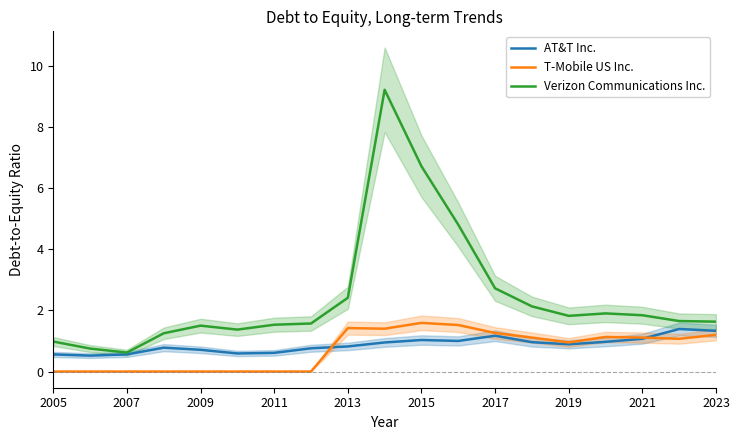

True or false: T-Mobile US Inc. and Verizon Communications Inc. cross at least once.

False